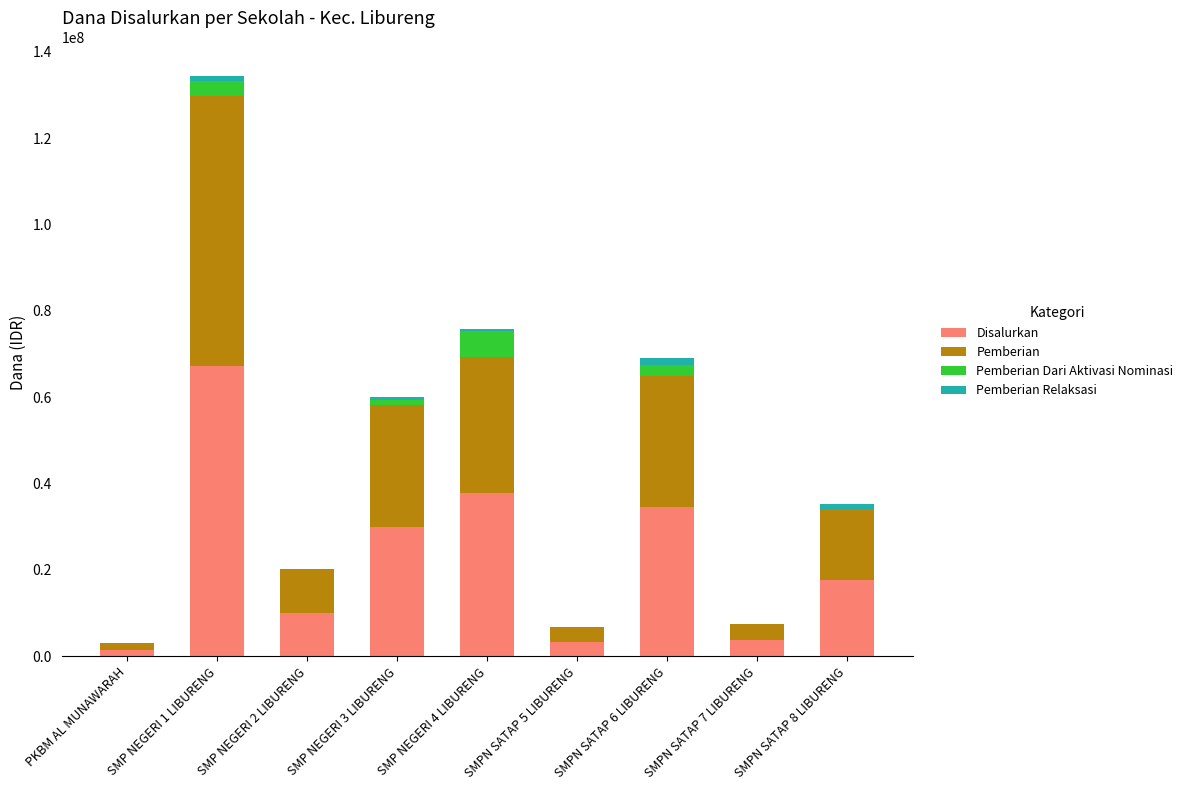

The value of Disalurkan at SMP NEGERI 4 LIBURENG is 37875000. True or false?

True